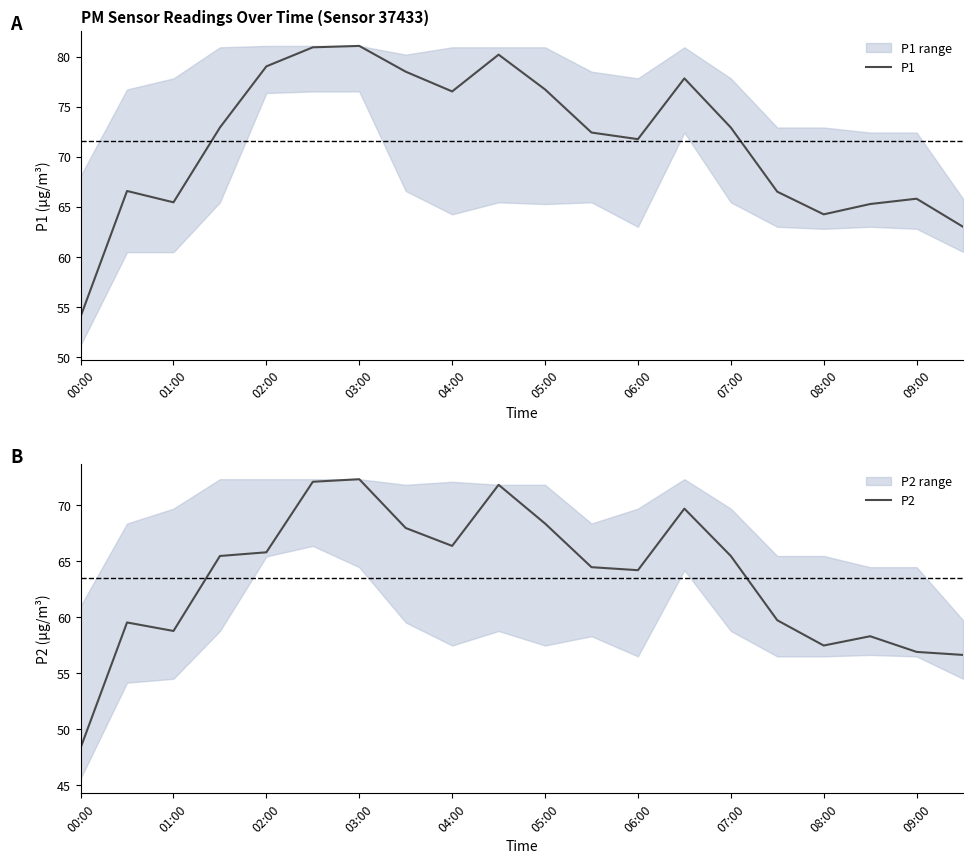

Which category has the lowest value in the P1 series?

00:00